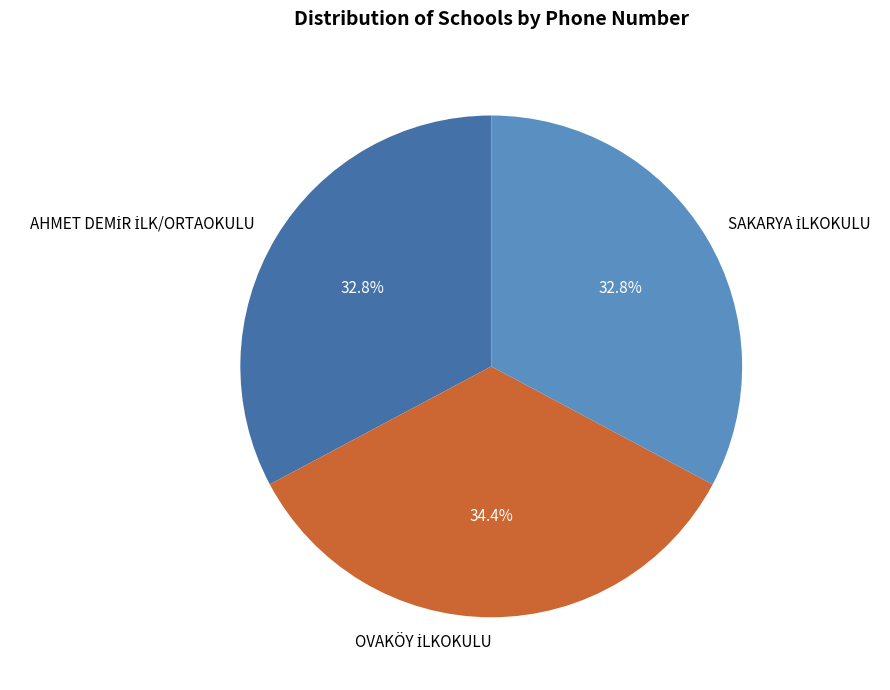

Does any single category account for the majority?

No